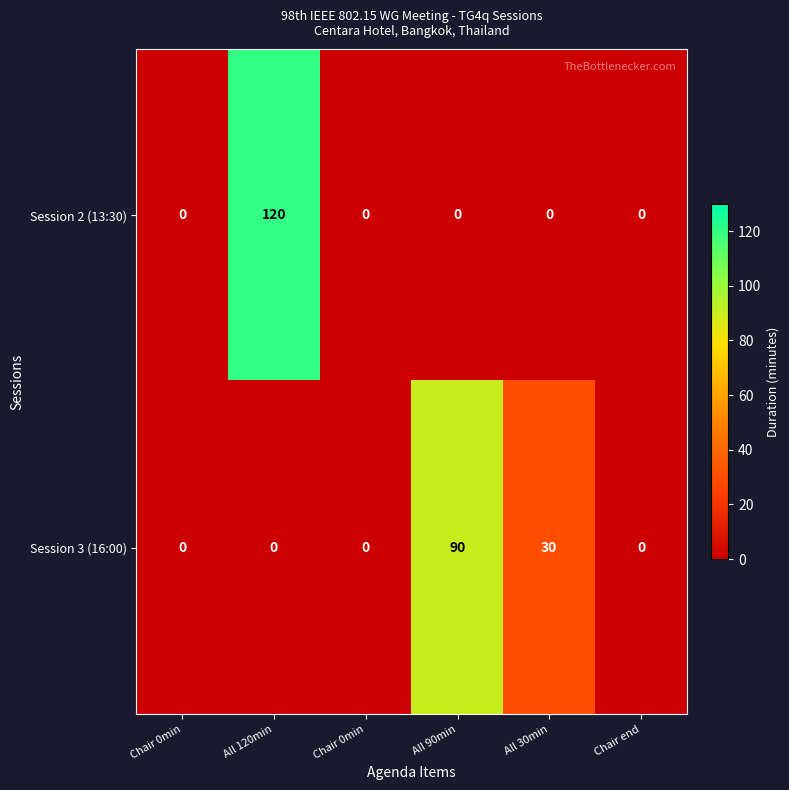

What is the greatest value displayed?

120